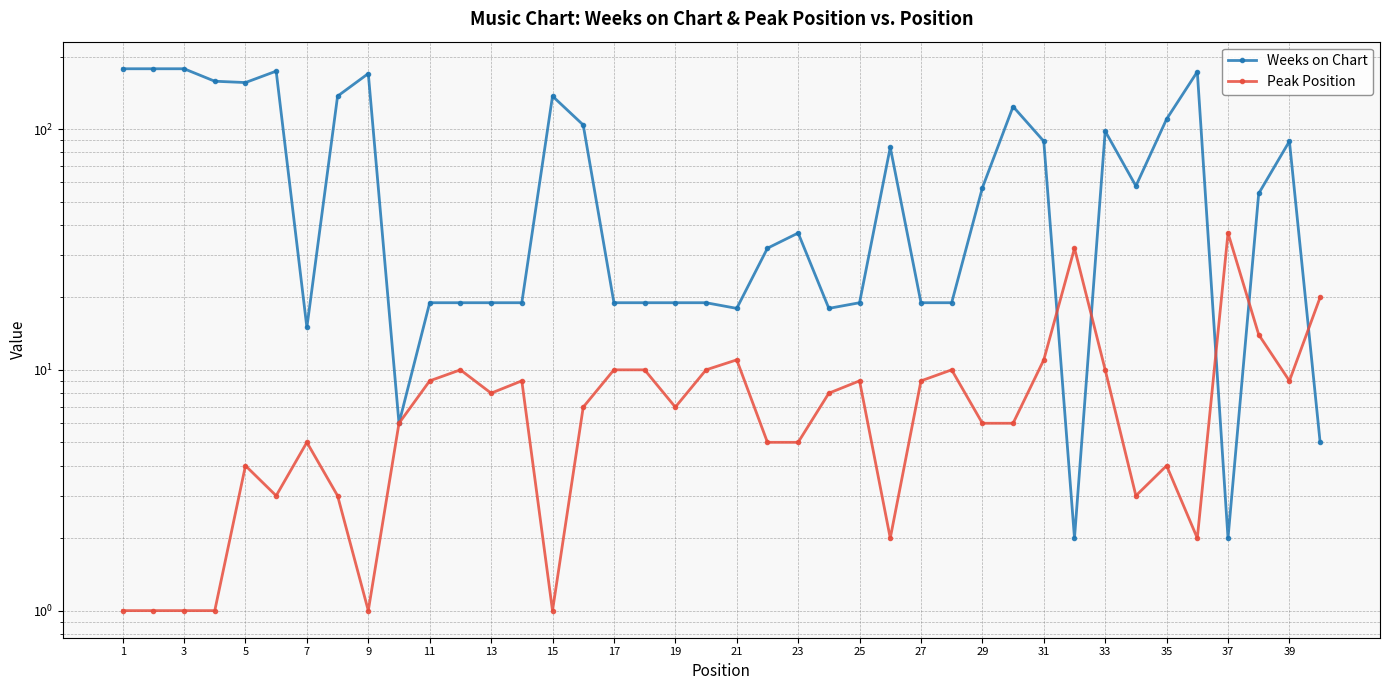

Rank the series by their maximum value, from highest to lowest.

Weeks on Chart, Peak Position